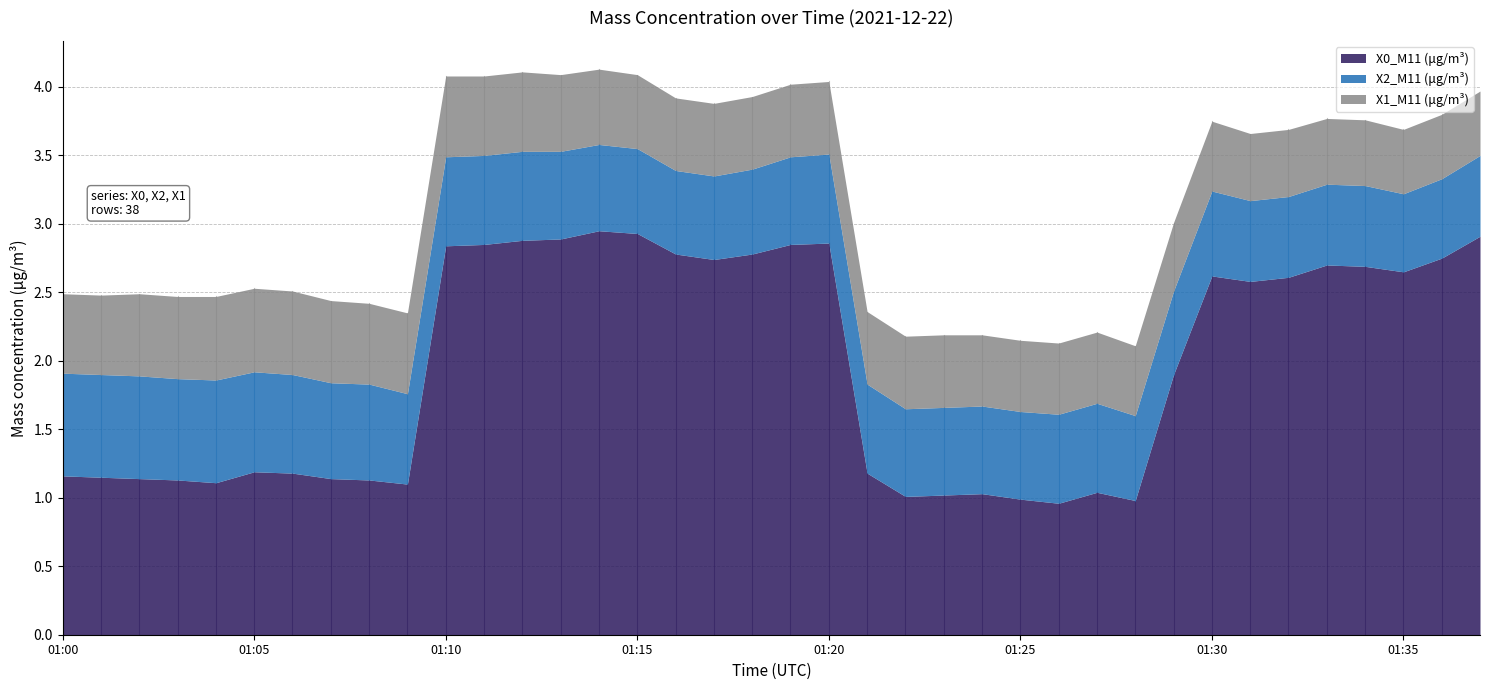

Rank the categories by X1_M11 (μg/m³) value from highest to lowest.

01:04, 01:05, 01:06, 01:02, 01:03, 01:07, 01:08, 01:09, 01:10, 01:00, 01:01, 01:11, 01:12, 01:13, 01:14, 01:15, 01:16, 01:17, 01:18, 01:19, 01:20, 01:21, 01:22, 01:23, 01:24, 01:25, 01:26, 01:27, 01:28, 01:30, 01:29, 01:31, 01:32, 01:33, 01:34, 01:35, 01:36, 01:37